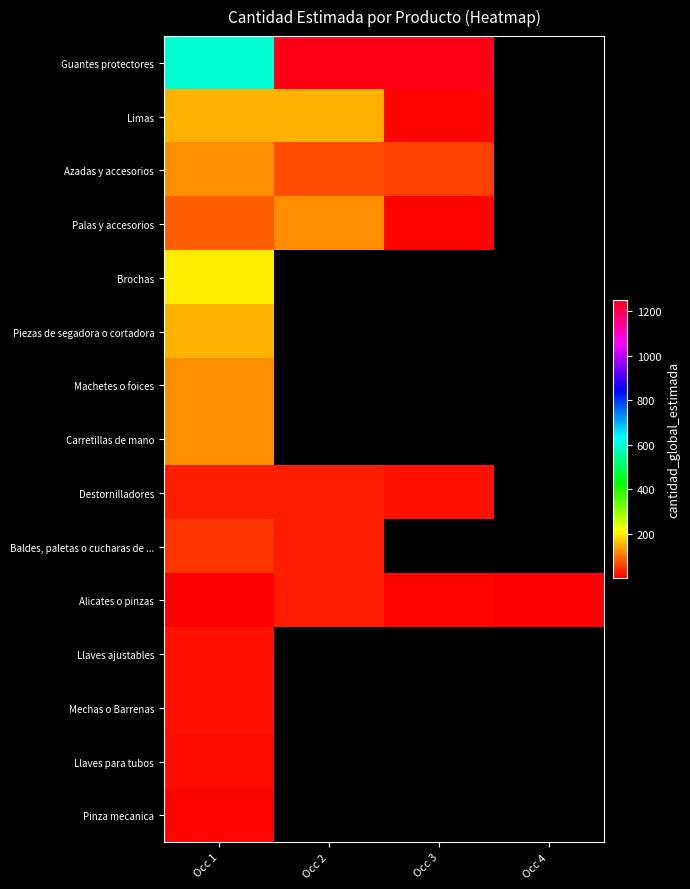

Read the Destornilladores value at Occ 2.

30.0